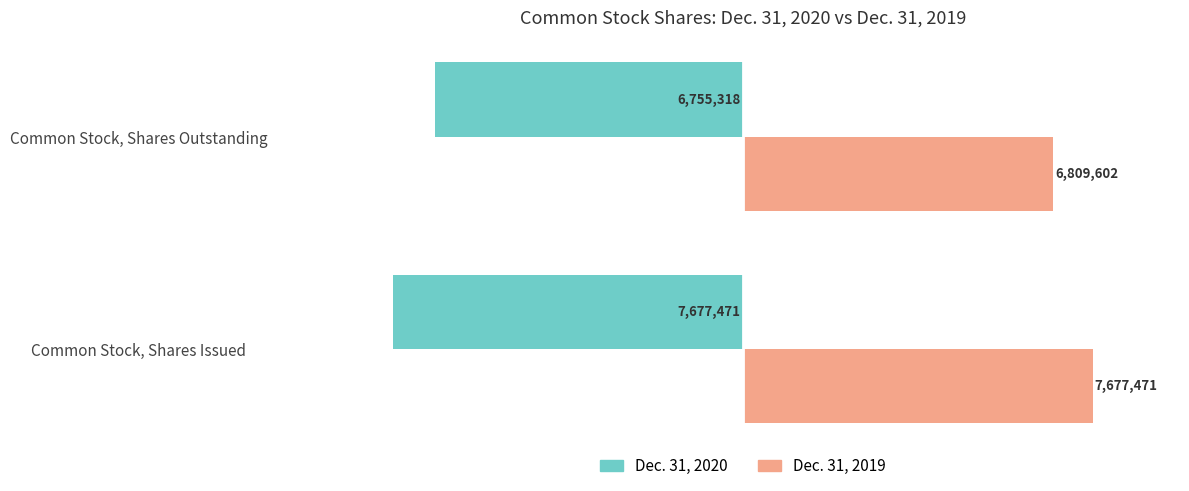

What are all the series names shown in the legend?

Dec. 31, 2020, Dec. 31, 2019